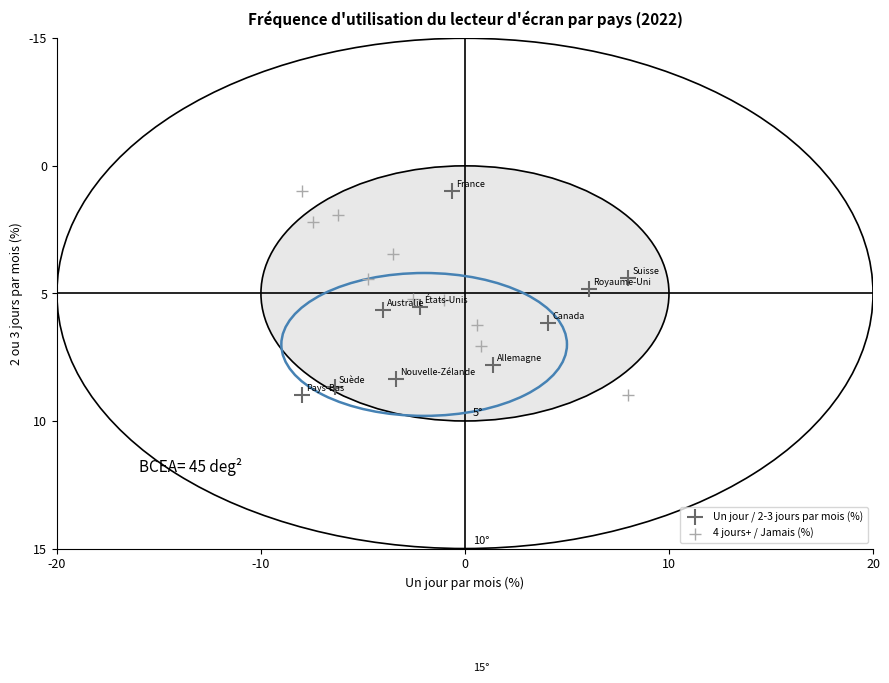

What are all the series names shown in the legend?

Un jour / 2-3 jours par mois (%), 4 jours+ / Jamais (%)